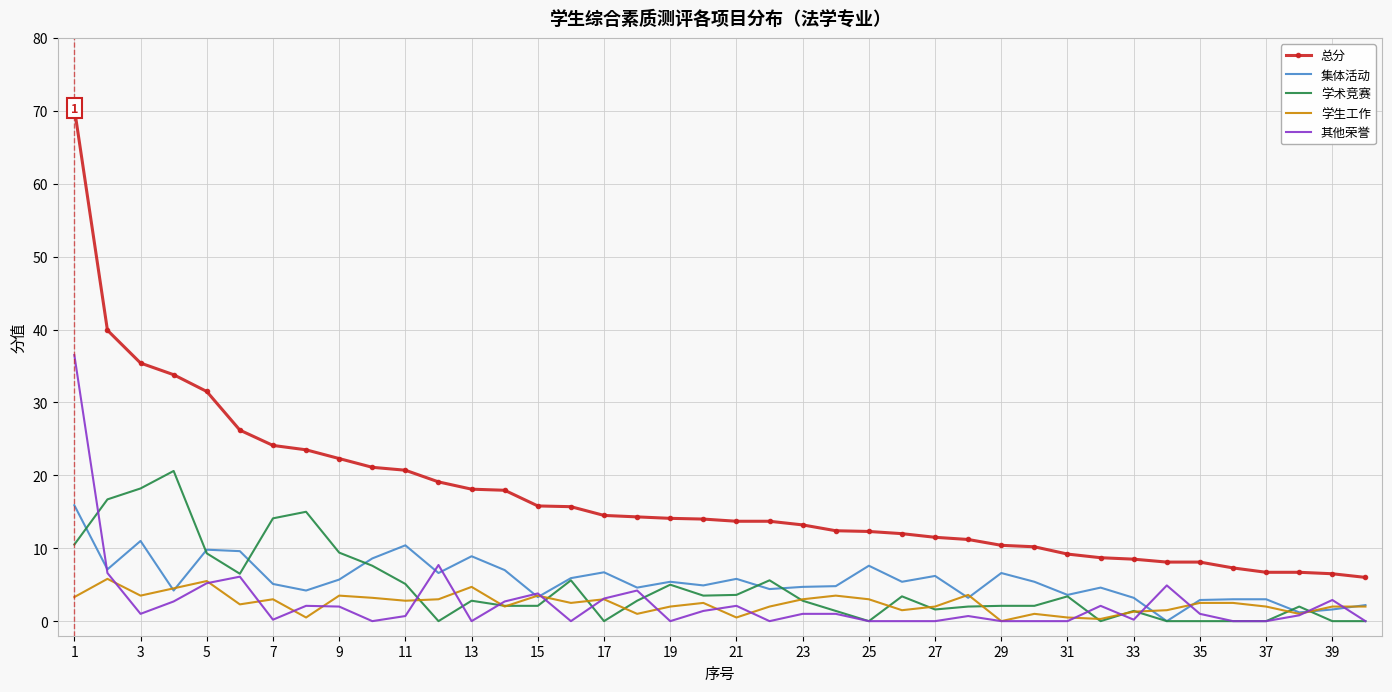

What is the lowest value of the 总分 series?

6.0